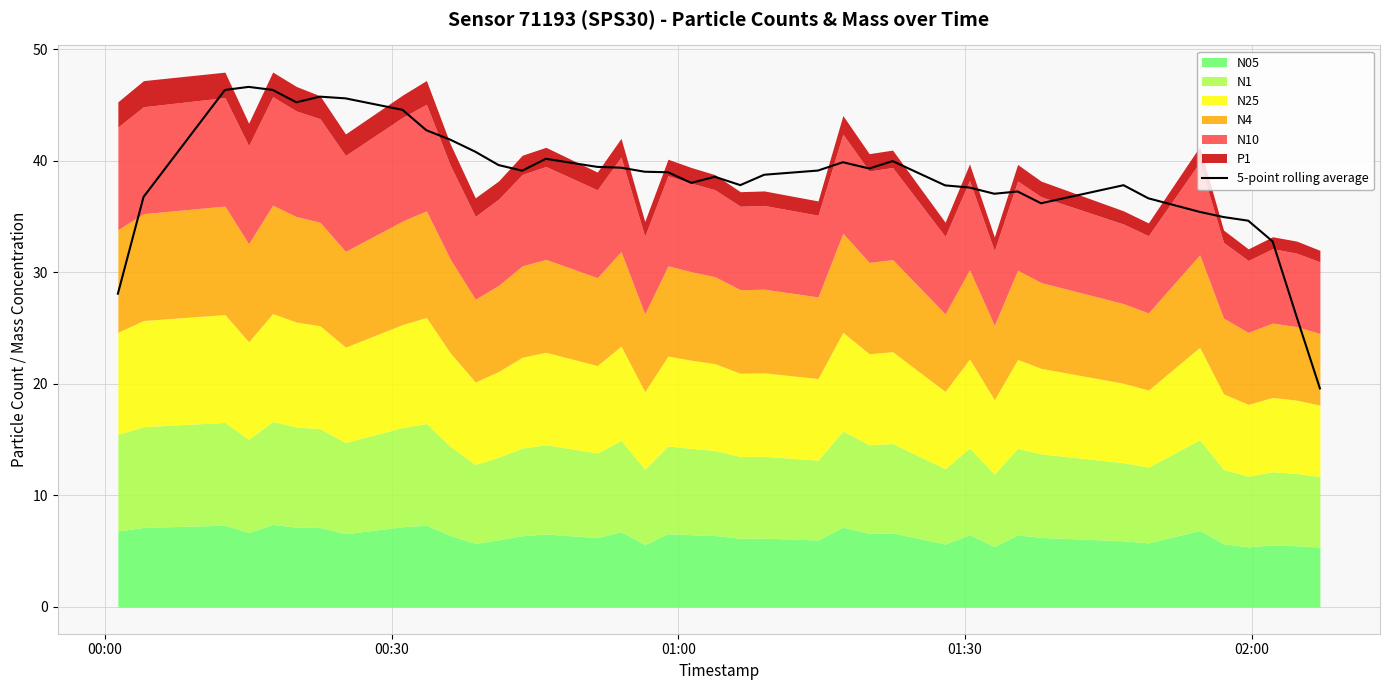

How many points are lower than both their immediate neighbors (excluding endpoints)?

7